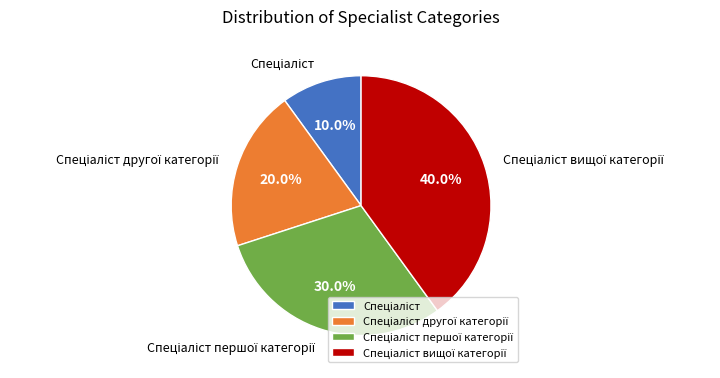

Is there any slice that represents more than half of the pie?

No